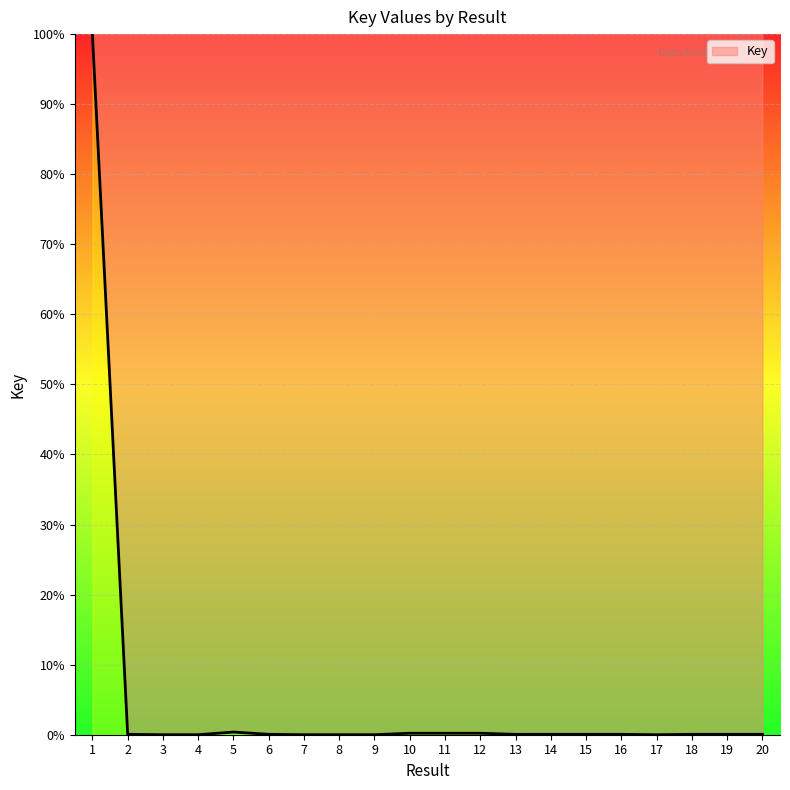

True or false: the data shows 0.1 at 19.

True